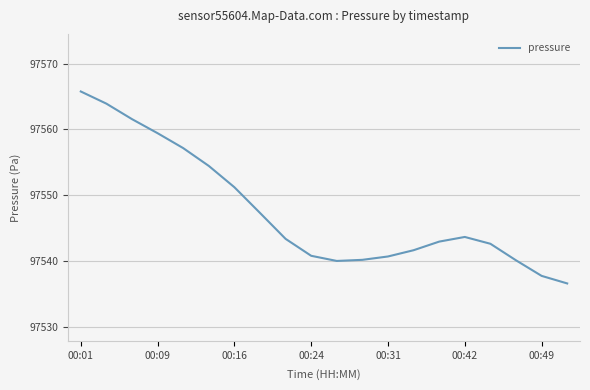

What is the maximum value shown in the chart?

97565.8